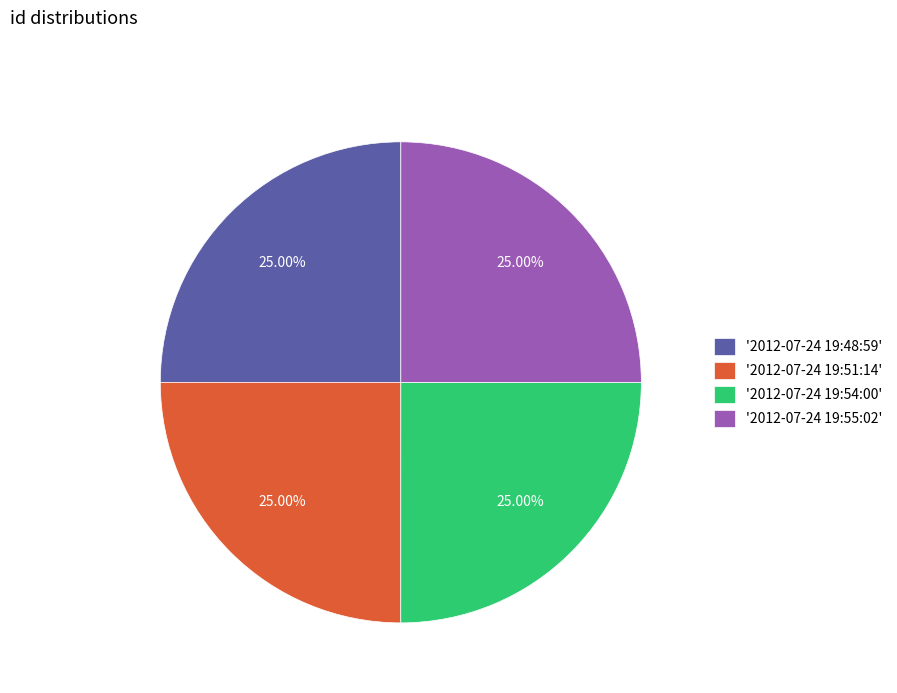

How many segments does this pie chart have?

4